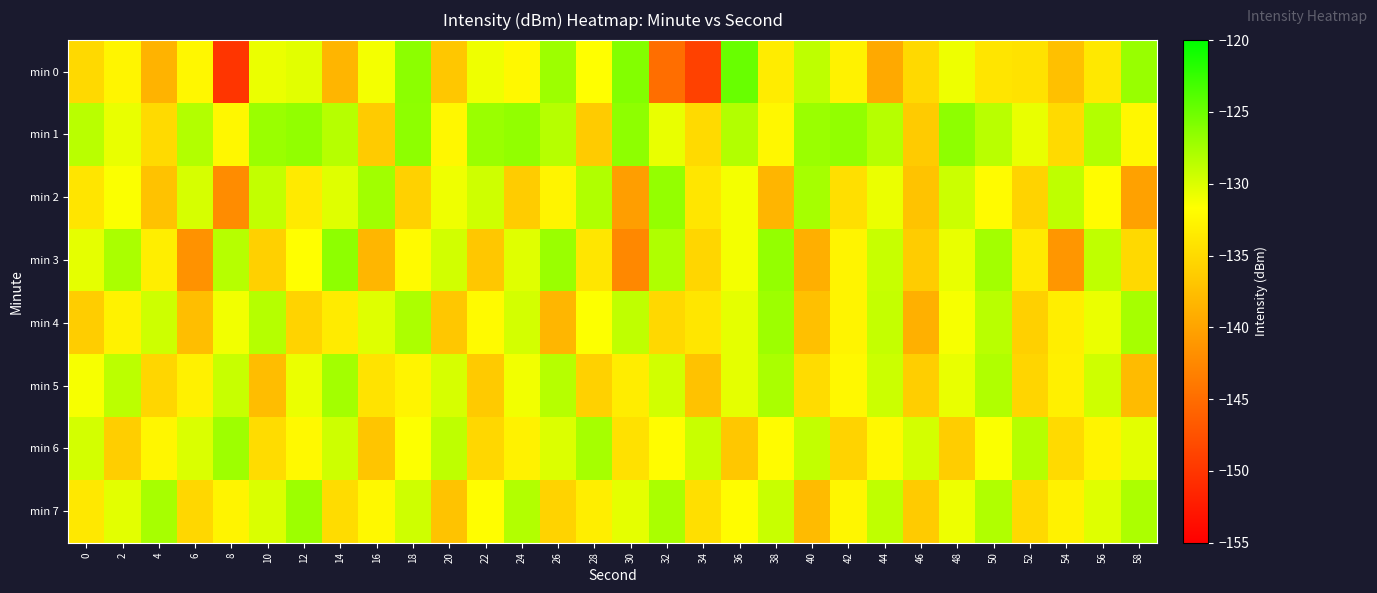

At which category does the chart reach its peak across all series?

36